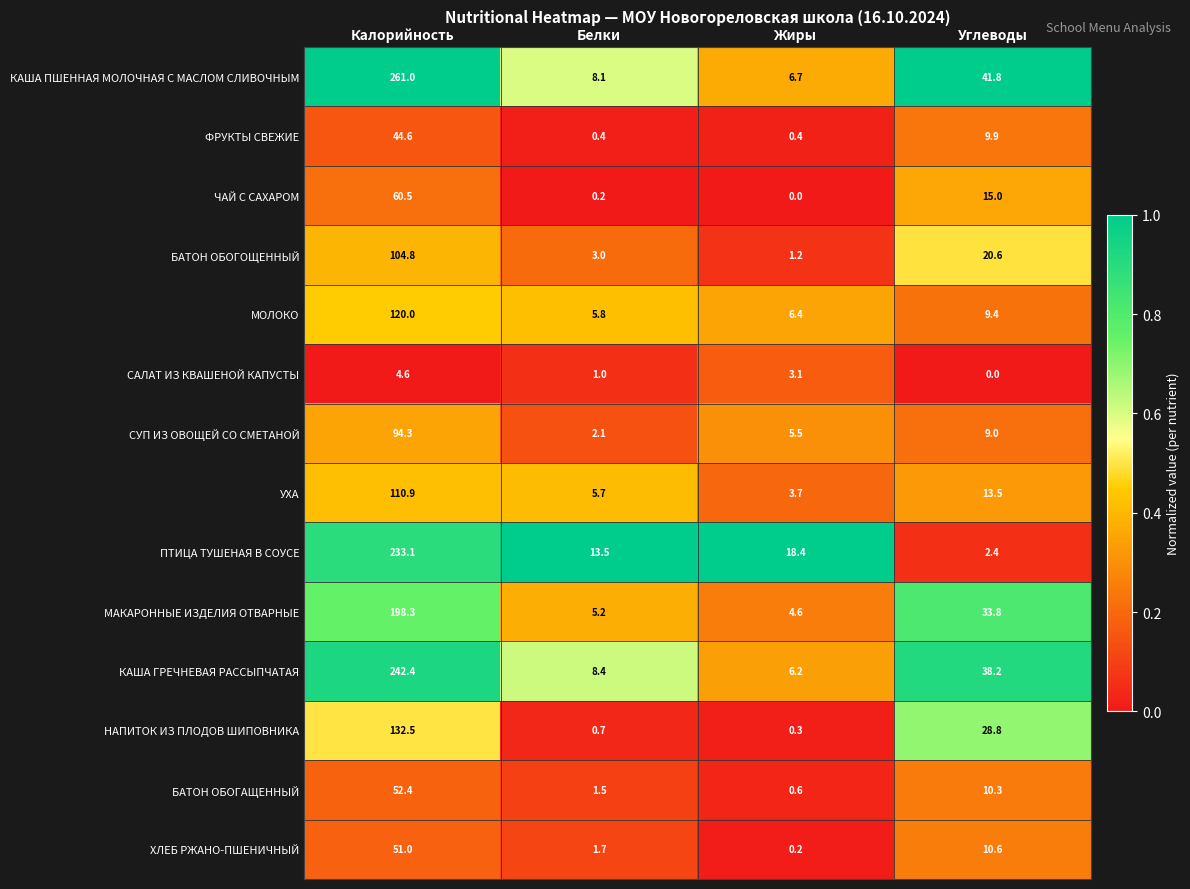

The САЛАТ ИЗ КВАШЕНОЙ КАПУСТЫ series shows 0.0 at Углеводы. True or false?

True